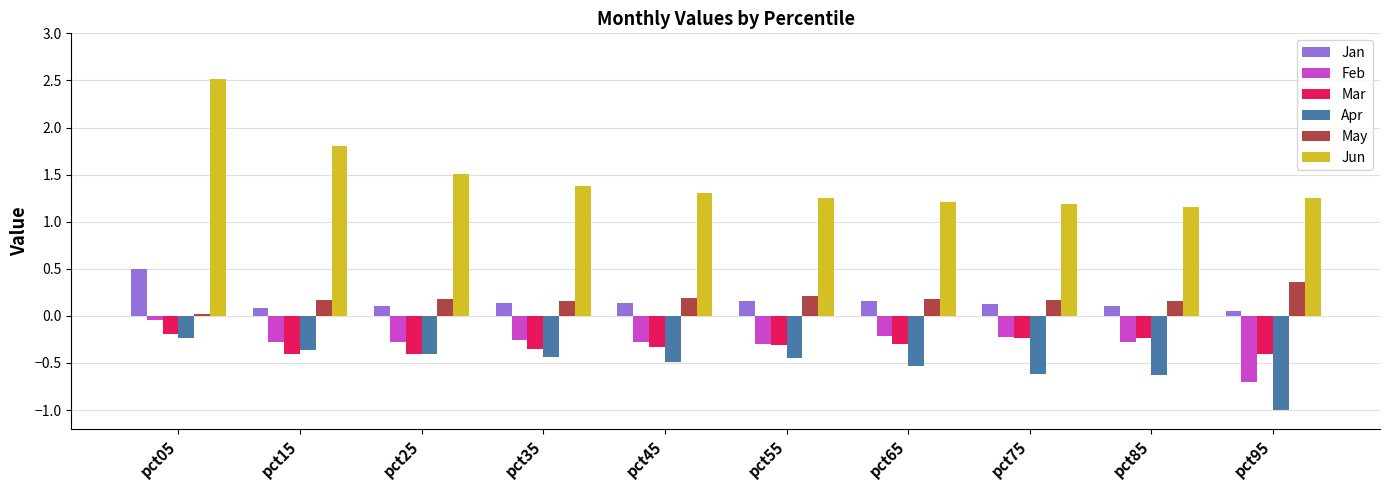

What is the difference between the maximum and minimum values in the May series?

0.3